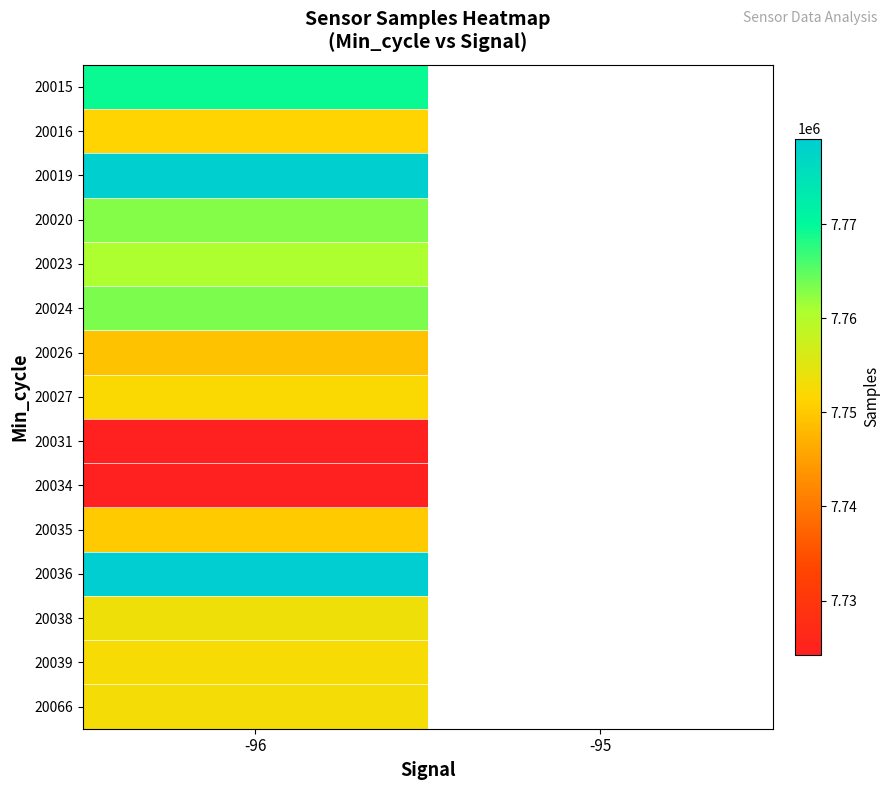

At how many categories does at least one series exceed 7750695?

1